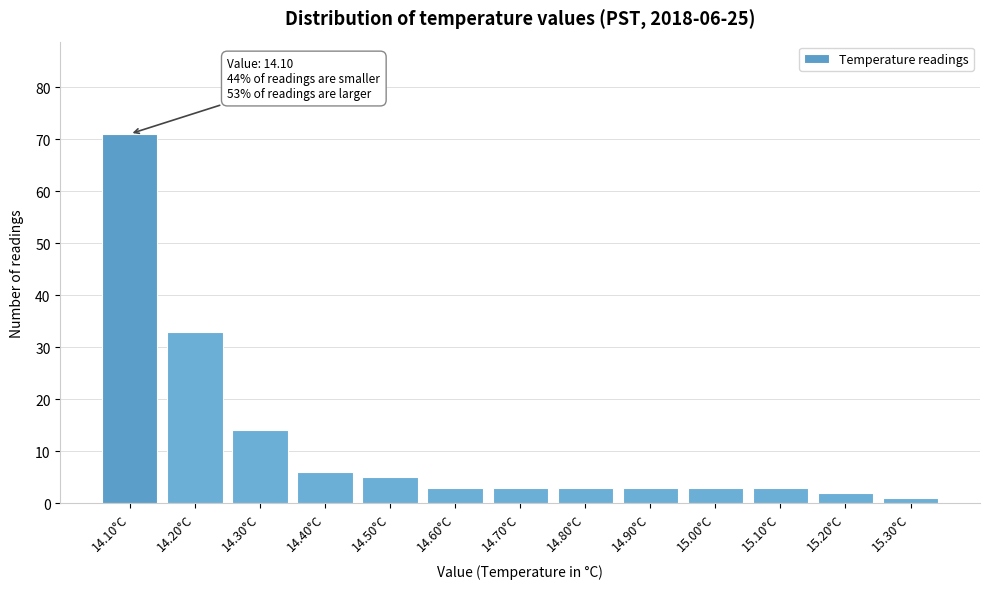

Reading left to right, what are all the values shown in this chart?

14.10°C=71	14.20°C=33	14.30°C=14	14.40°C=6	14.50°C=5	14.60°C=3	14.70°C=3	14.80°C=3	14.90°C=3	15.00°C=3	15.10°C=3	15.20°C=2	15.30°C=1